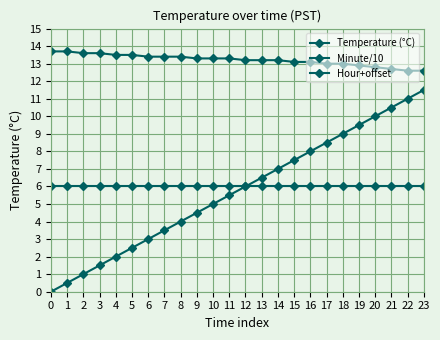

Does the chart have visible grid lines?

Yes